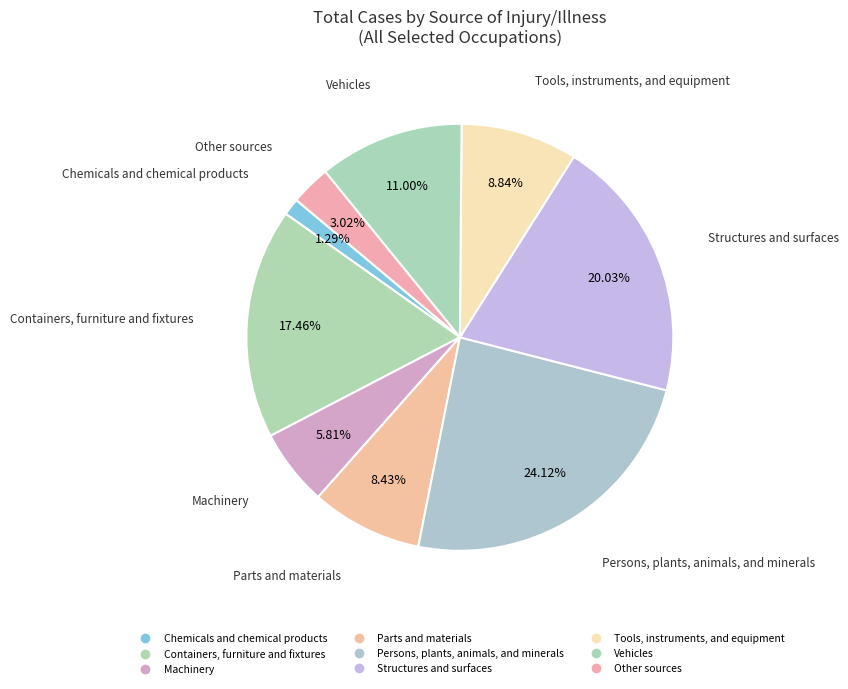

Does Parts and materials represent more than half of the total?

No